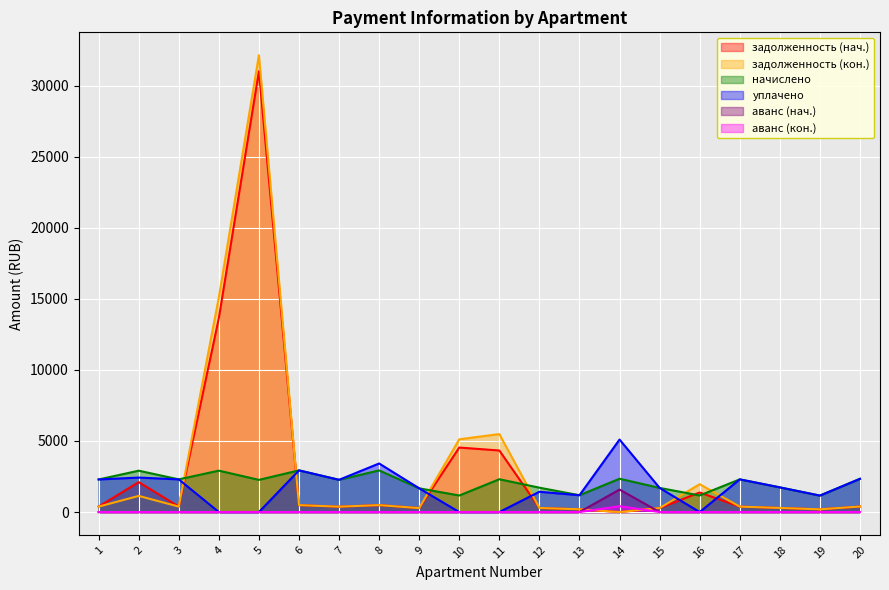

At which label does задолженность (нач.) first exceed 383?

2